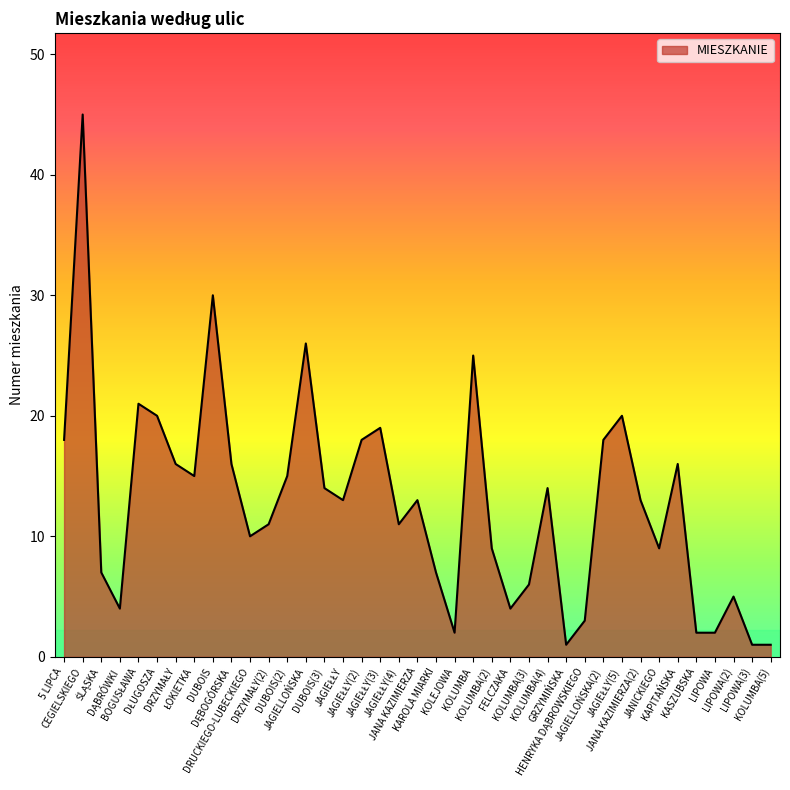

What is the sum of all values?

500